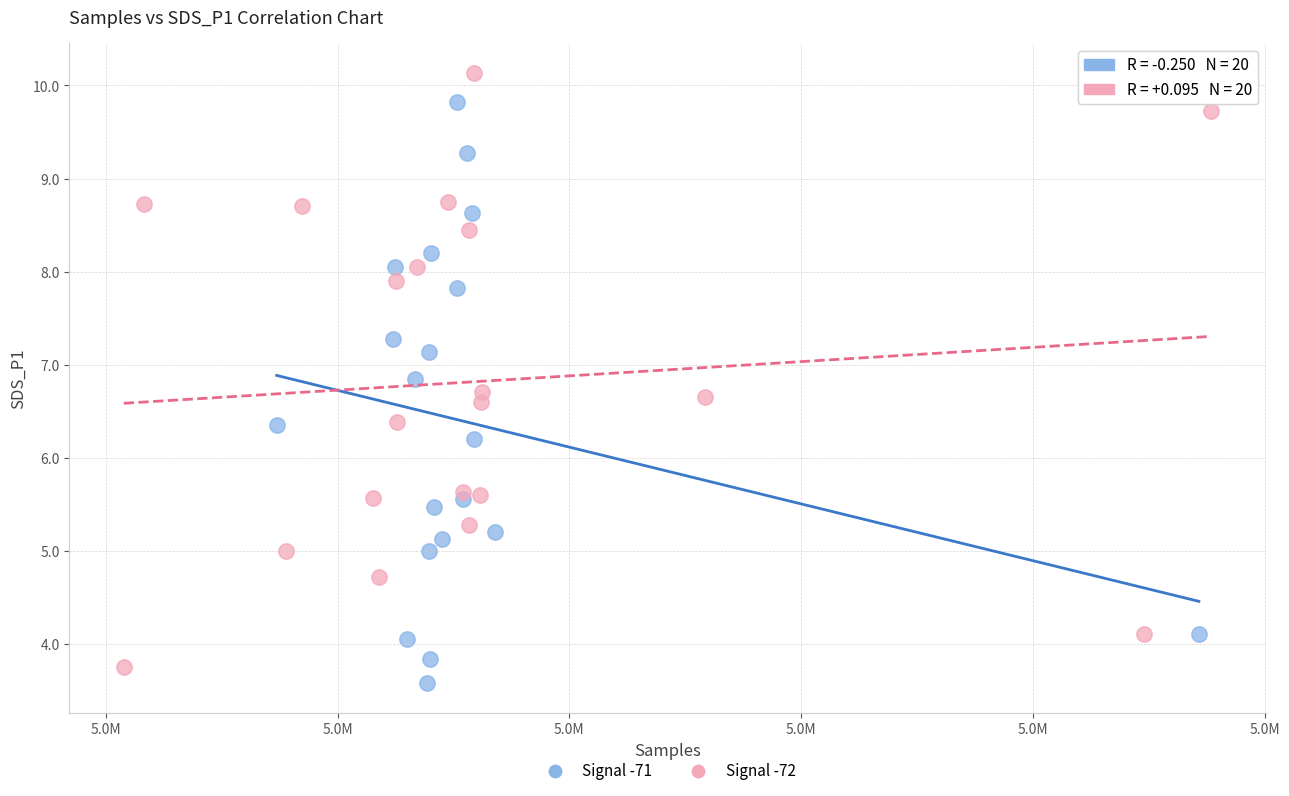

Which series reaches the maximum Y coordinate?

Signal -72